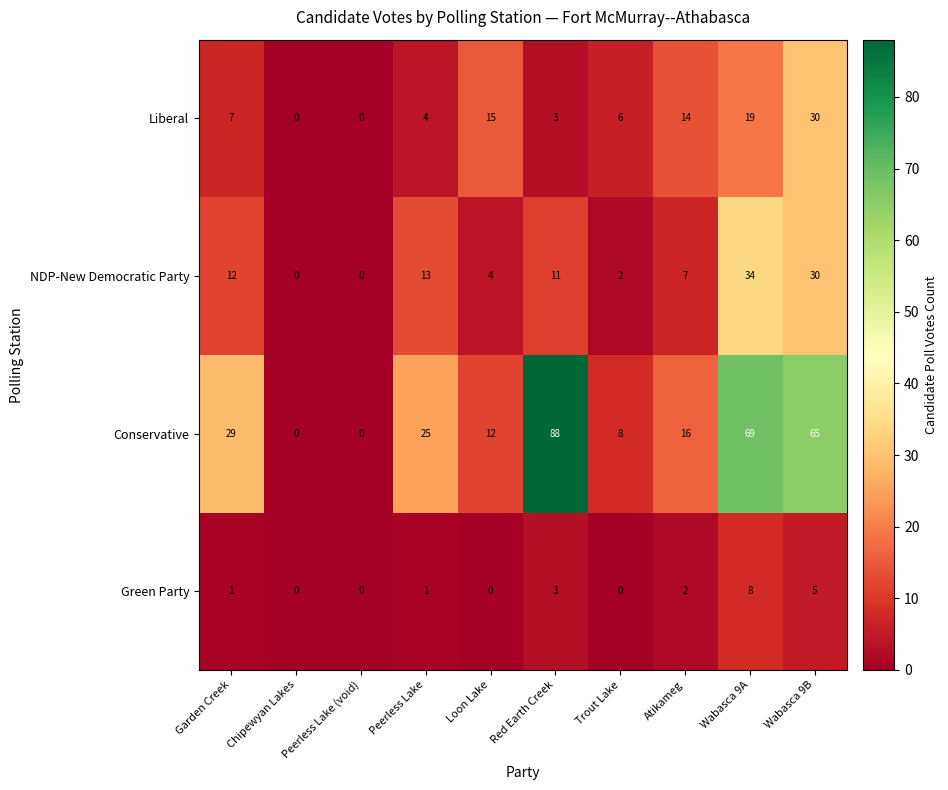

How many categories are shown in the chart?

10